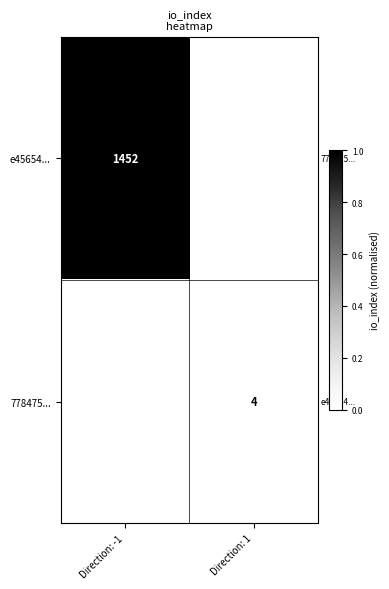

How many data points does each series have?

2